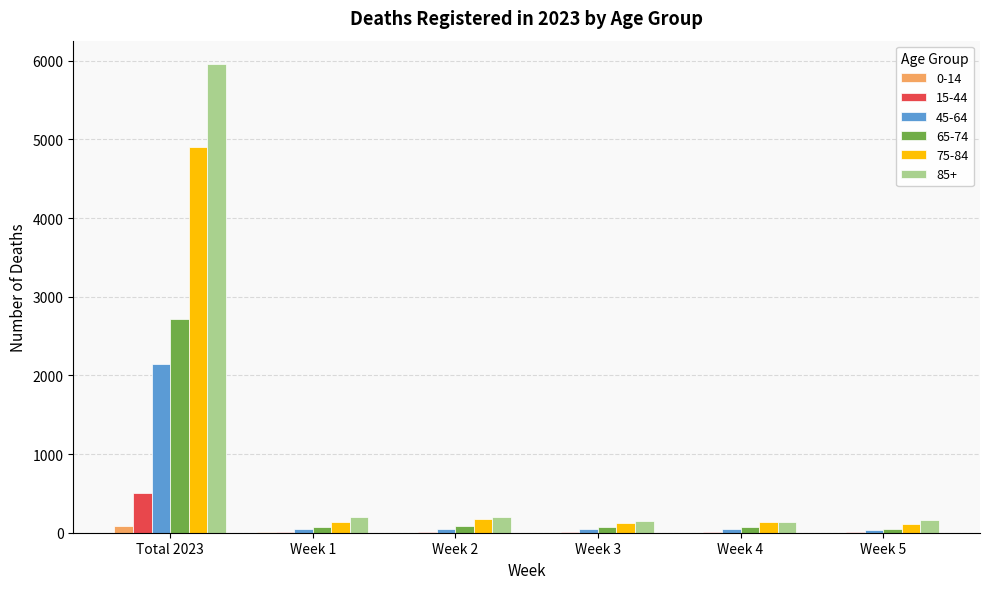

The value of 85+ at Week 5 is 161. True or false?

True